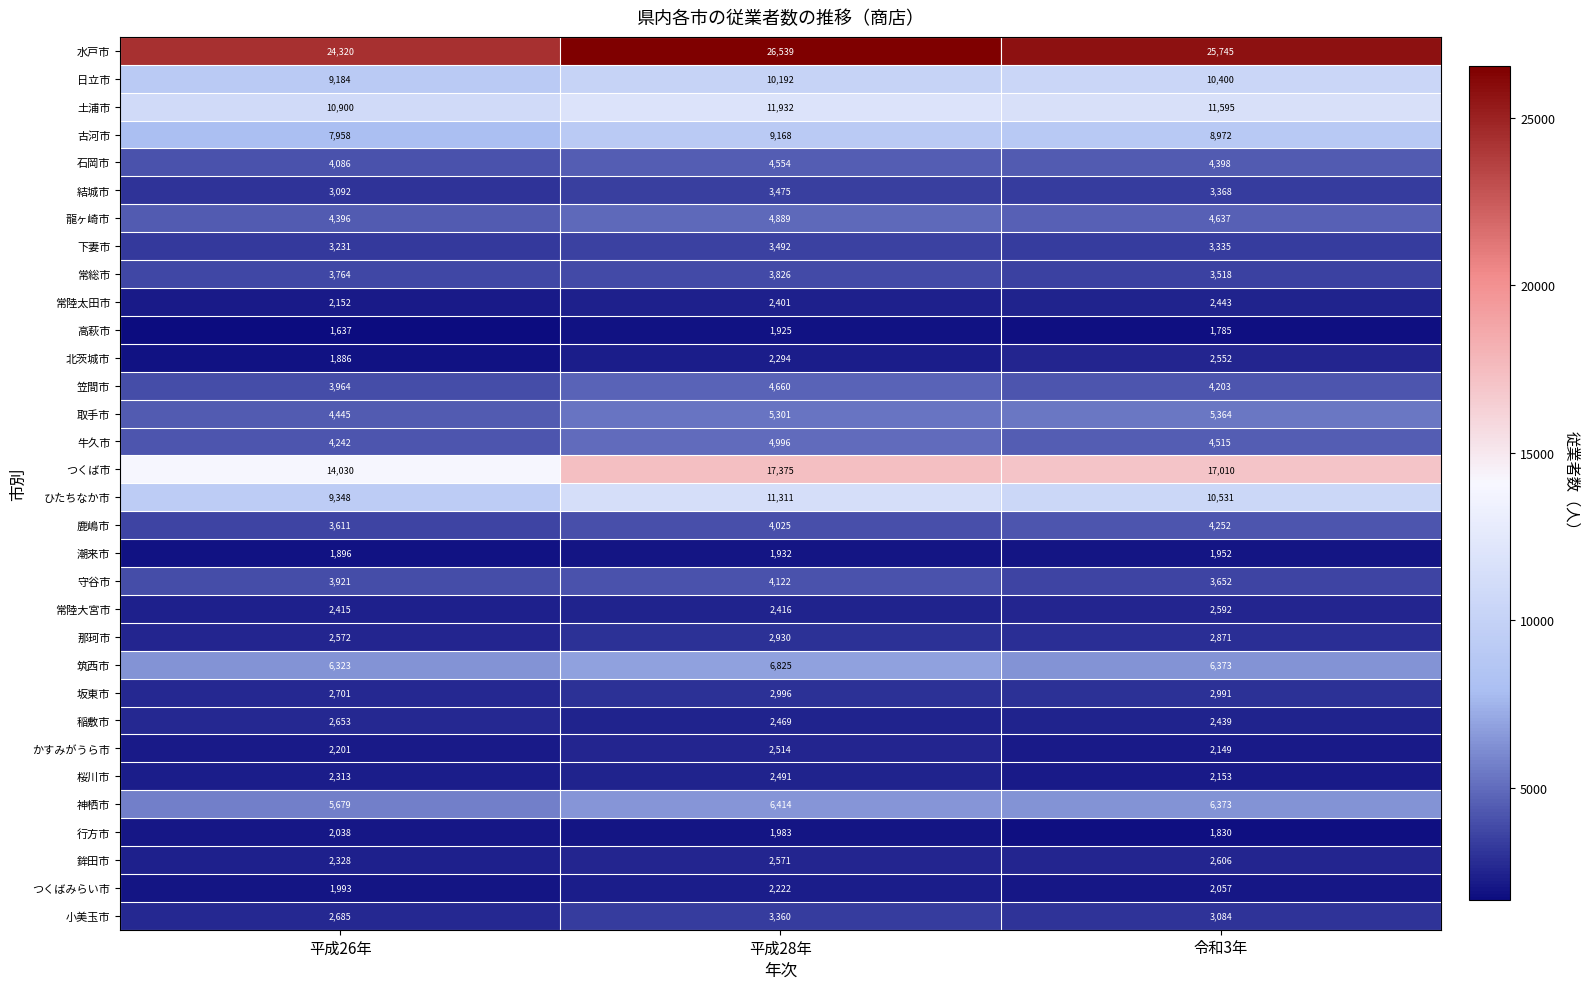

True or false: 坂東市 has a value of 1529 at 平成26年.

False